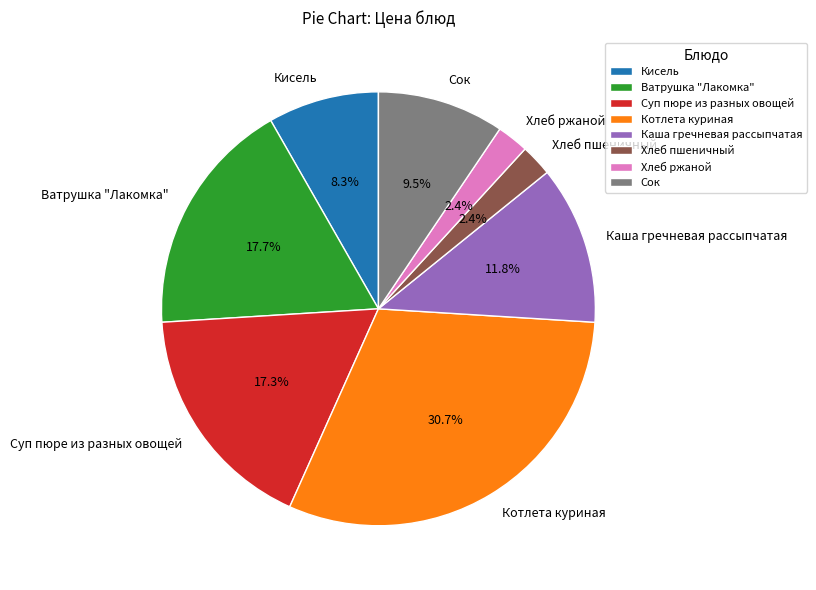

What is the largest slice in the pie chart?

Котлета куриная